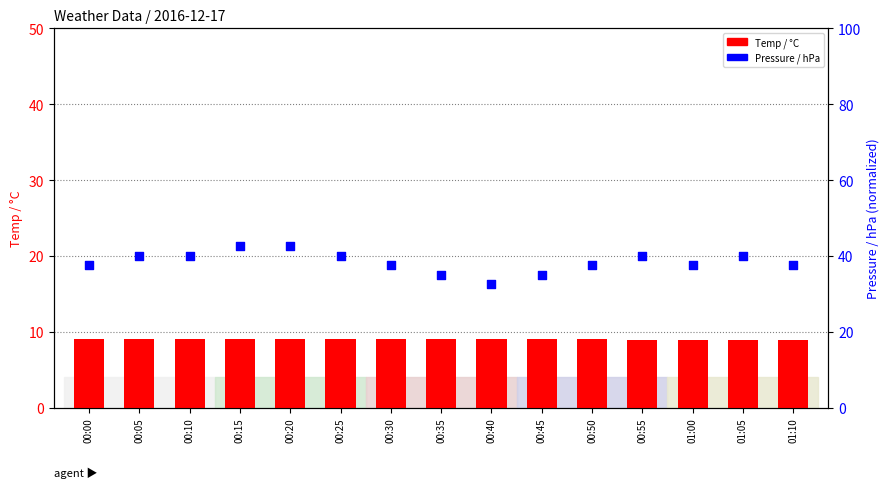

Which series contains the highest Y value?

Pressure / hPa